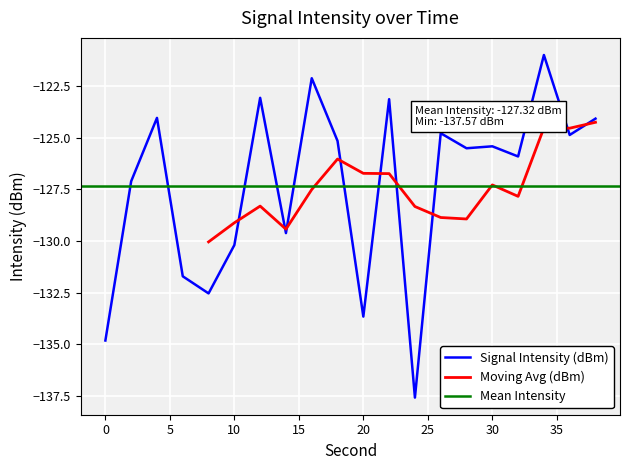

Is it true that the value at 34 is -29.2?

False